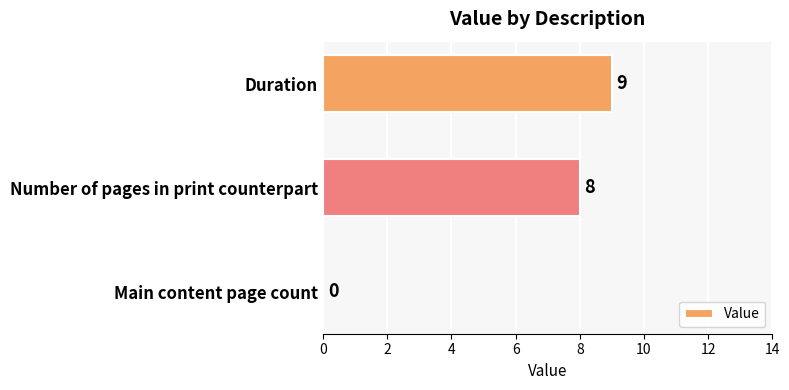

How many values are between 0 and 9?

3